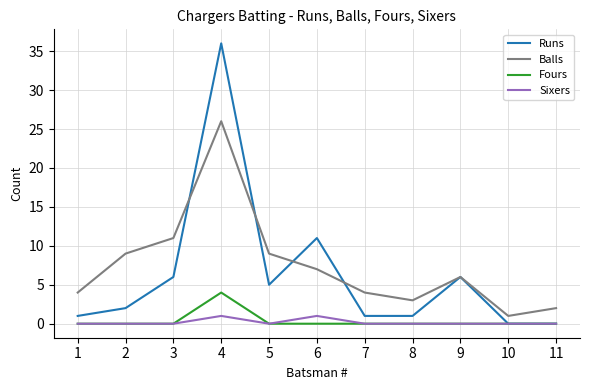

Between 1 and 3, which series saw the biggest shift?

Balls